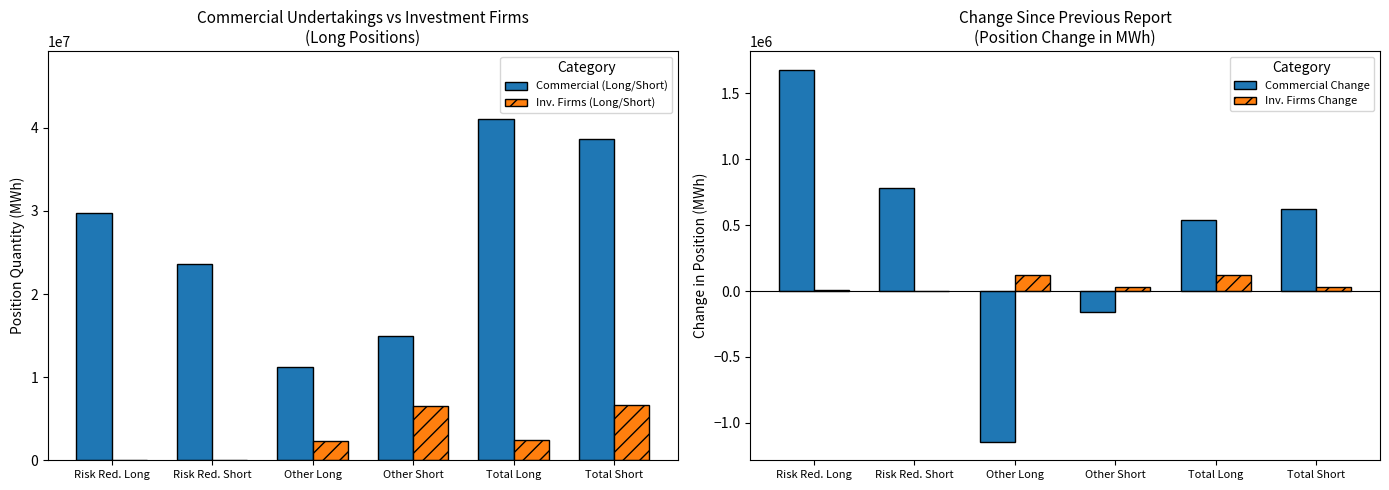

Where does the Commercial Change series first go above 620044?

Risk Red. Long